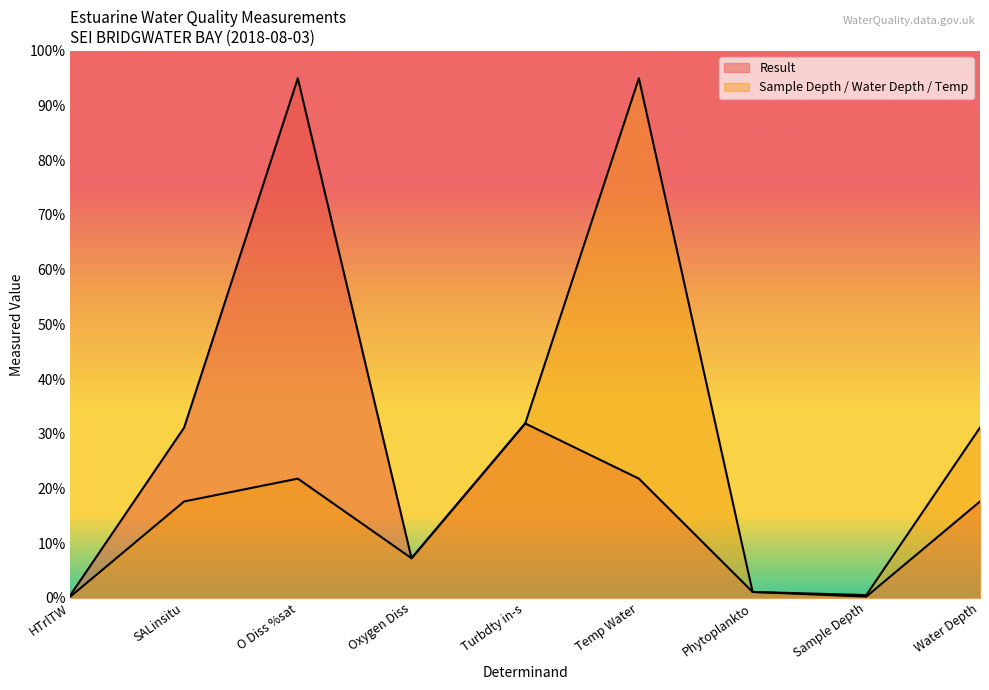

Which series has the widest spread of values?

Result